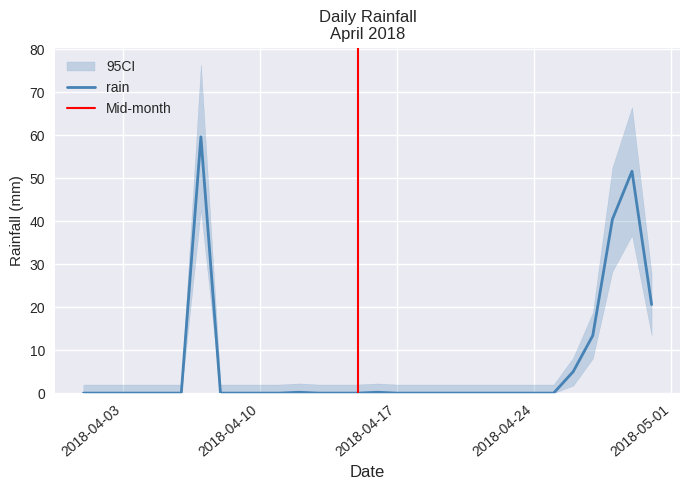

Rank the categories by value from highest to lowest.

2018-04-07, 2018-04-29, 2018-04-28, 2018-04-30, 2018-04-27, 2018-04-26, 2018-04-12, 2018-04-16, 2018-04-01, 2018-04-02, 2018-04-03, 2018-04-04, 2018-04-05, 2018-04-06, 2018-04-08, 2018-04-09, 2018-04-10, 2018-04-11, 2018-04-13, 2018-04-14, 2018-04-15, 2018-04-17, 2018-04-18, 2018-04-19, 2018-04-20, 2018-04-21, 2018-04-22, 2018-04-23, 2018-04-24, 2018-04-25